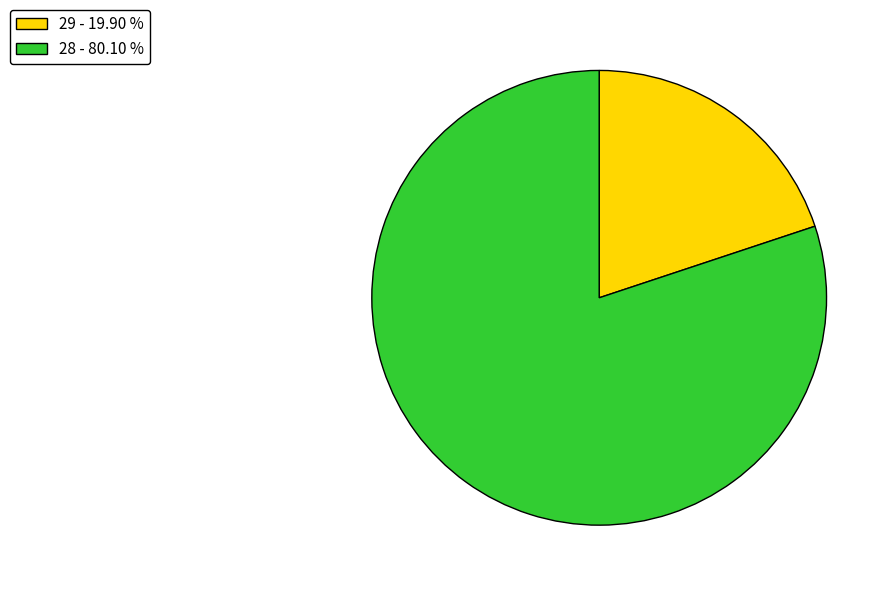

Combined, do 29 - 19.90 % and 28 - 80.10 % account for over 50%?

Yes